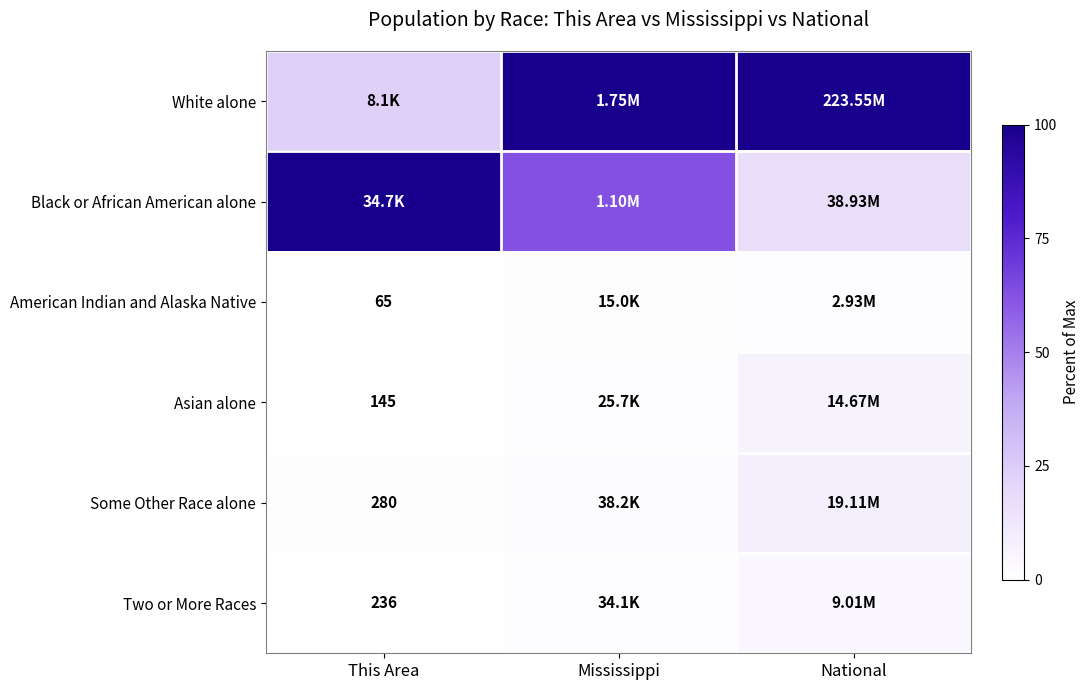

Which has a higher value, National or Mississippi?

National